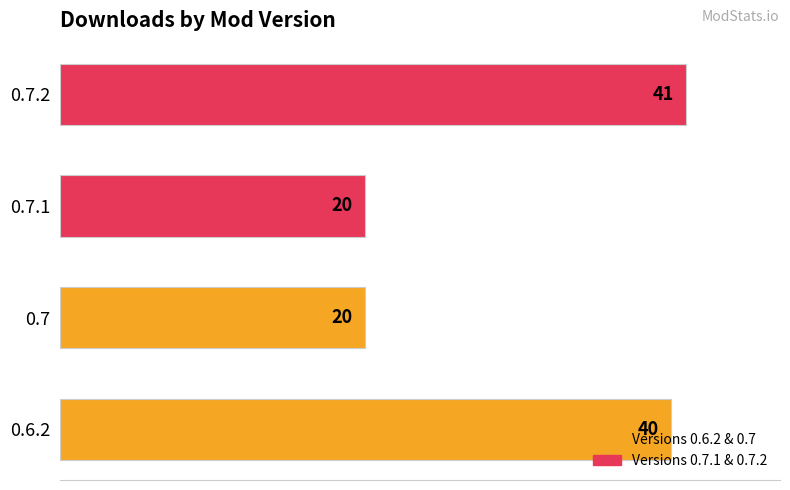

What is the minimum value shown in the chart?

20